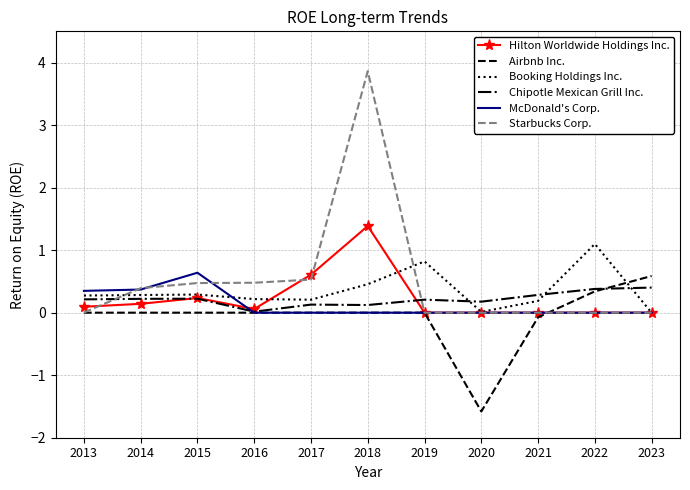

True or false: Airbnb Inc. and Starbucks Corp. intersect in this chart.

True